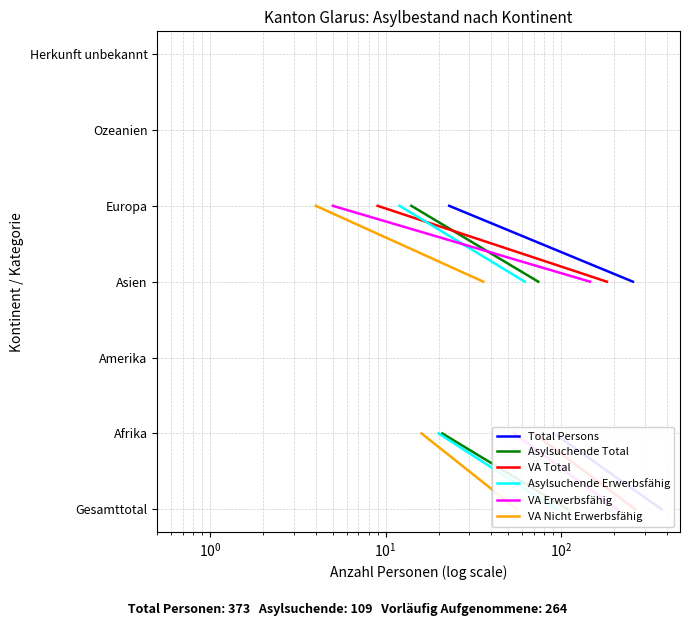

How many values in the Asylsuchende Total series are below 3?

3